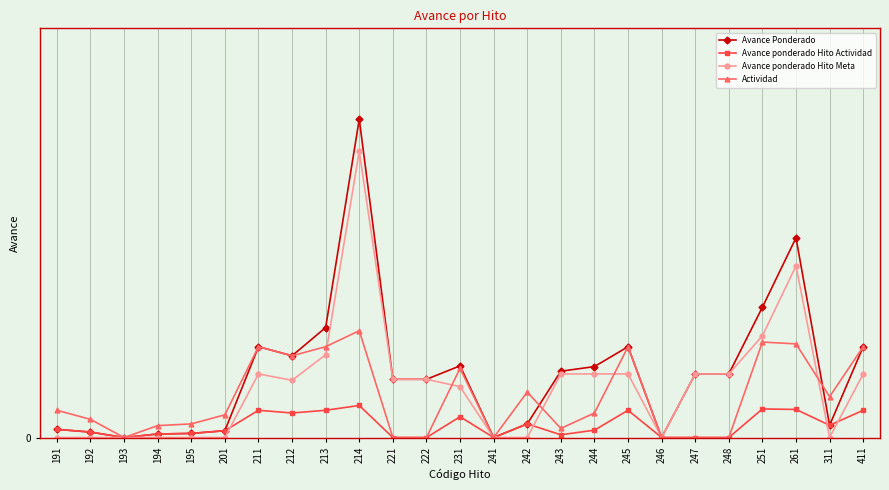

Does the chart have visible grid lines?

Yes